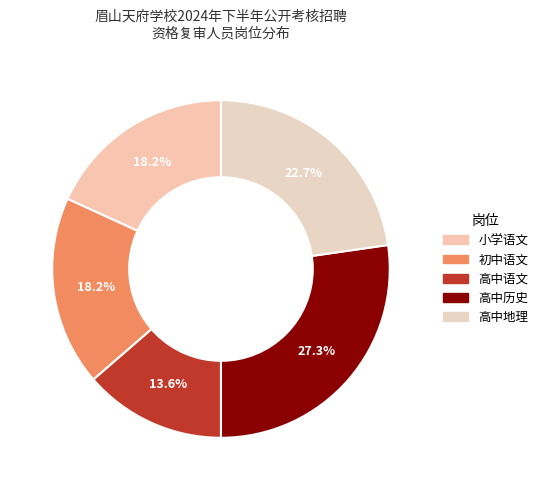

To the nearest percent, what percentage of the pie is 高中语文?

14%